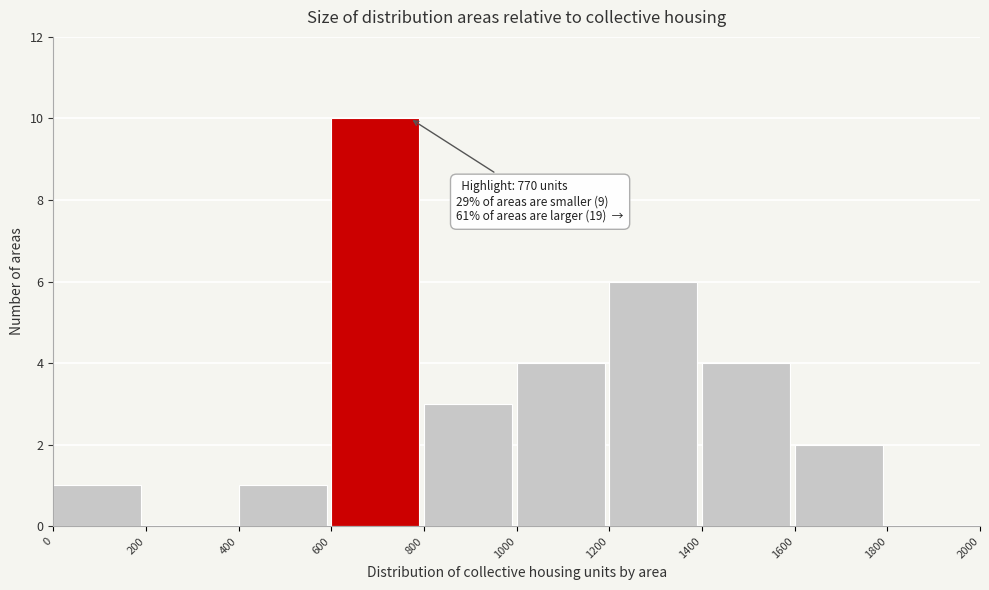

Which range on the x-axis has the tallest bar?

600 to 800